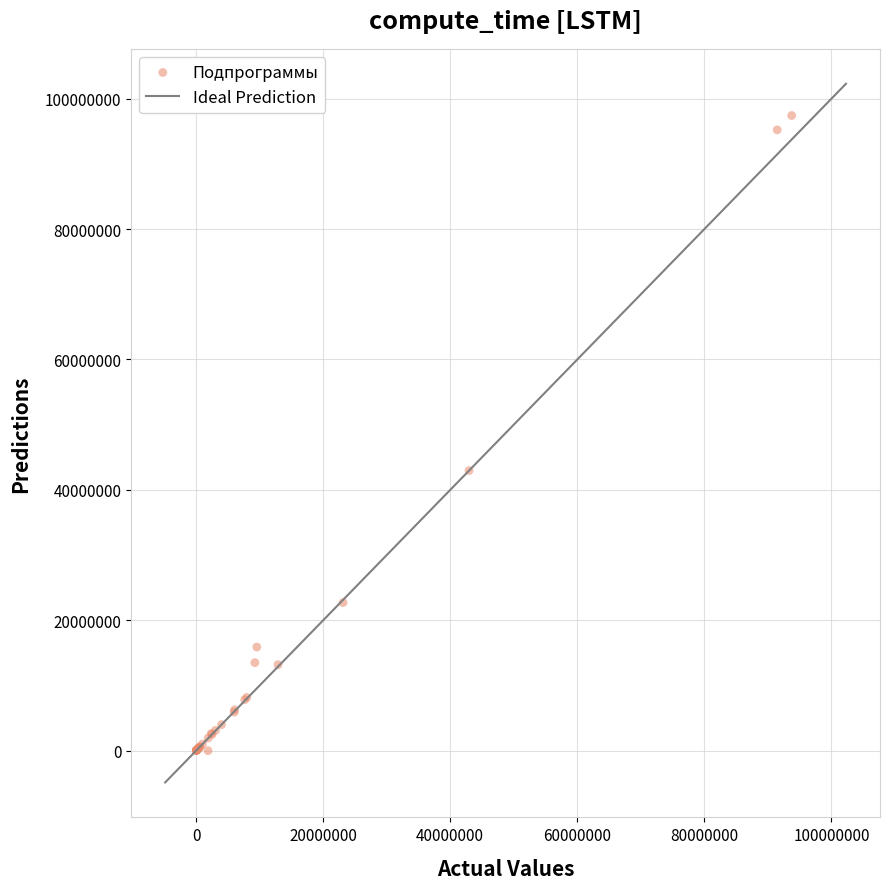

What Y value in the scatter plot is closest to 48708500?

42964000